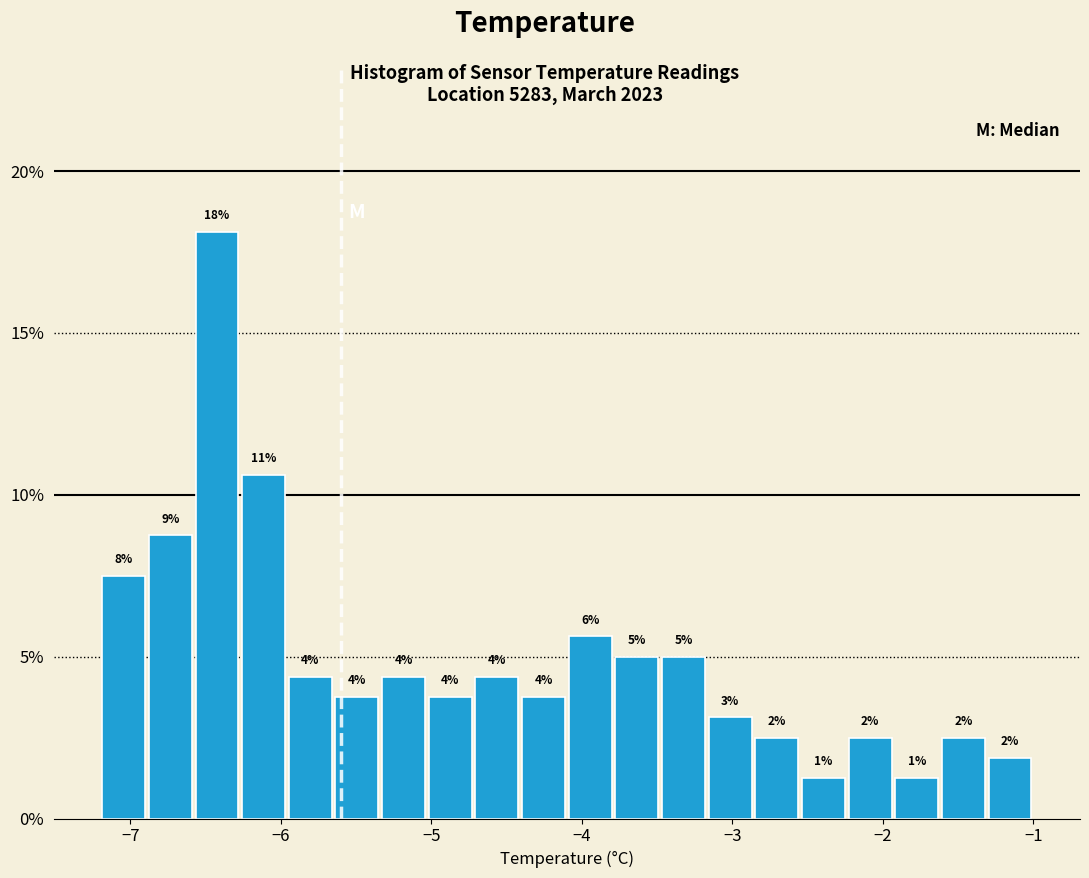

Read against the x-axis, roughly where is the centre of the tallest bar?

-6.4